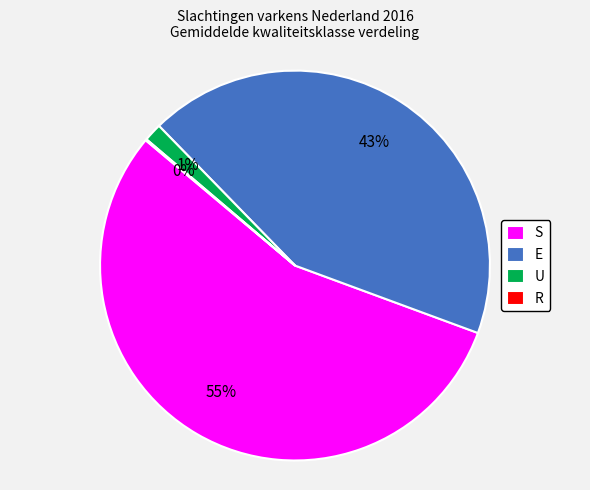

Which category has the biggest portion of the pie?

S